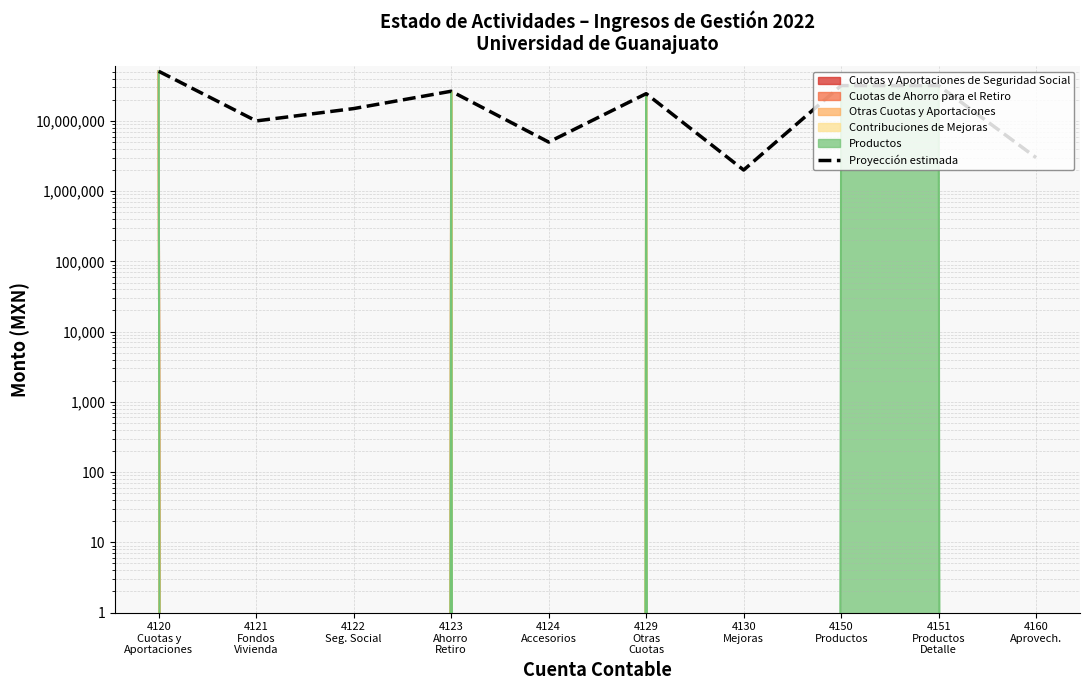

What is the label of the 10th point from the left?

4160
Aprovech.